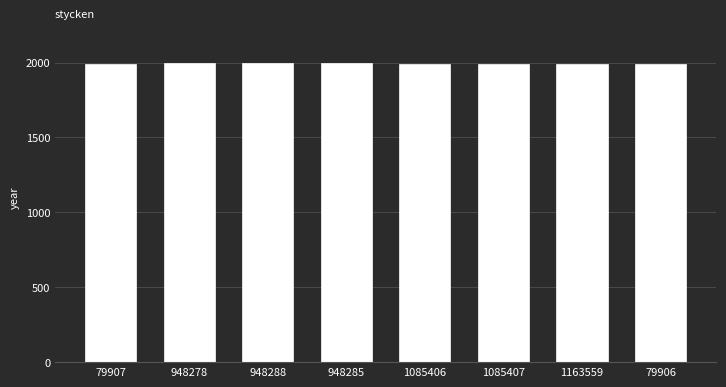

The value at 79906 is 2822. True or false?

False